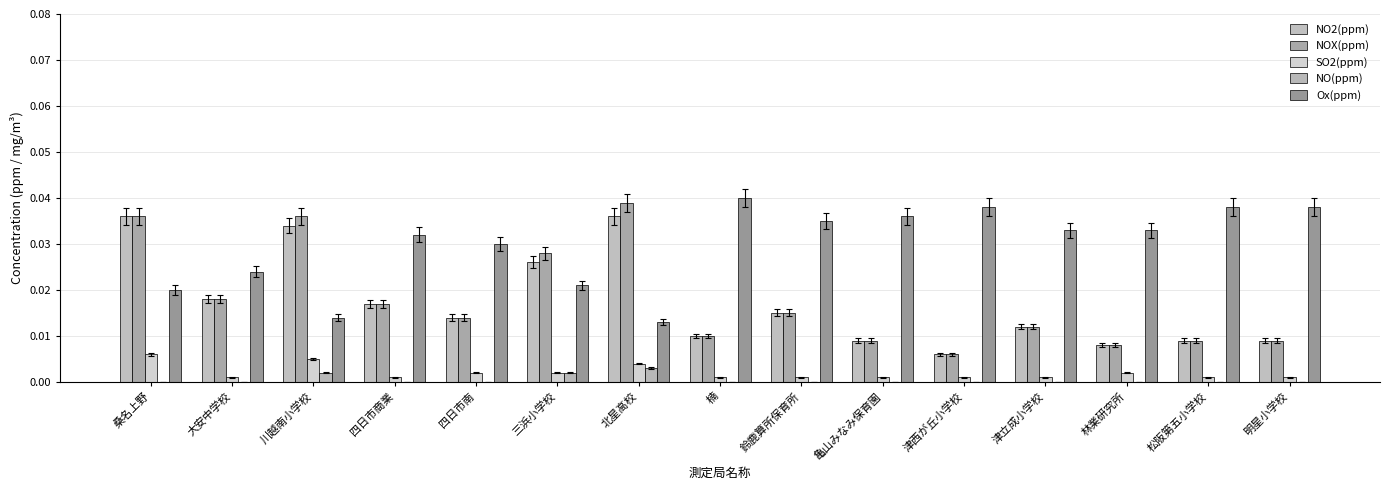

How many groups of bars are there?

15